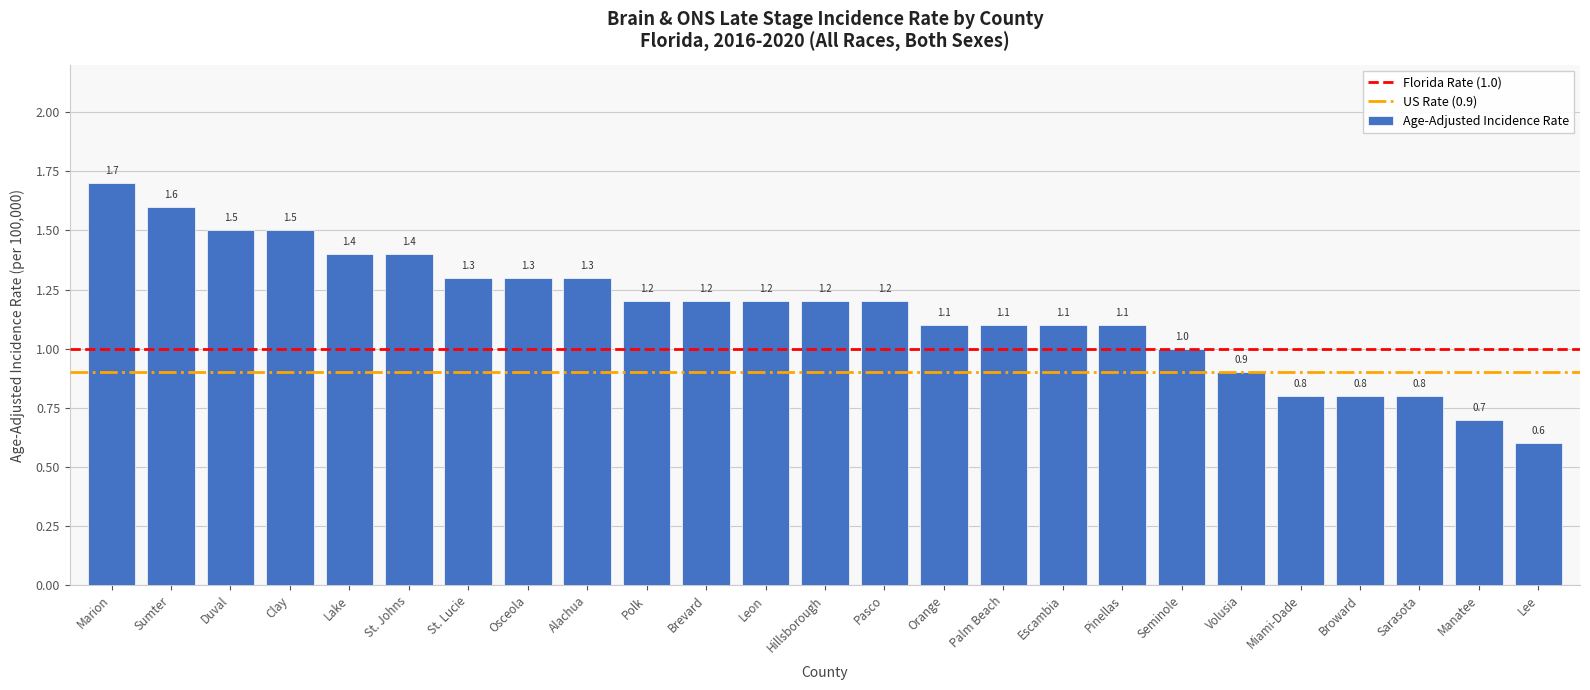

At which category does the chart reach its peak across all series?

Marion